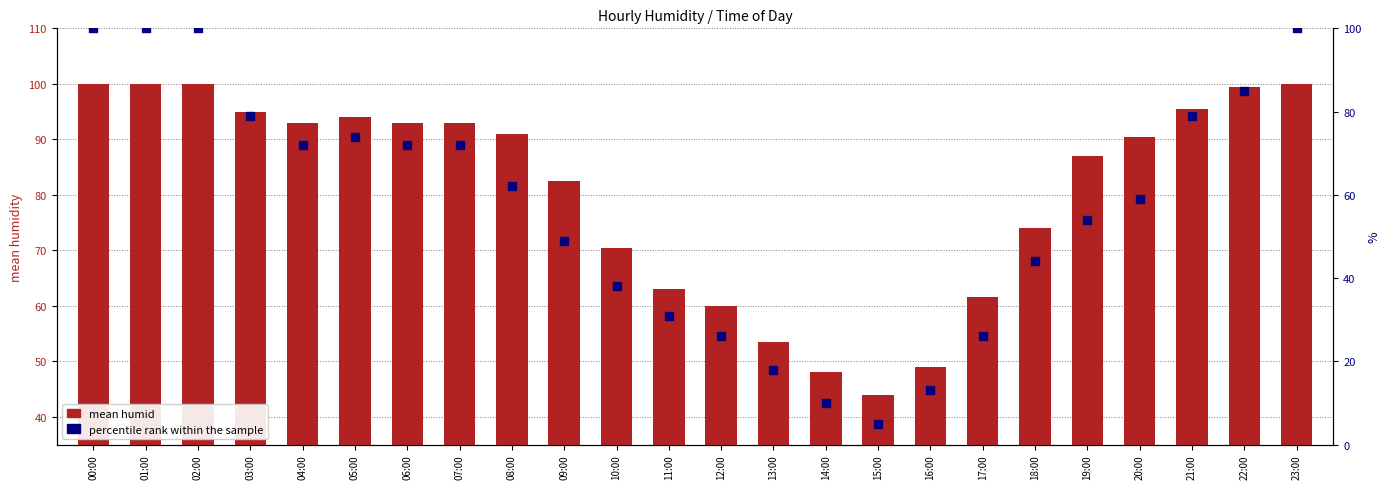

Is the value of percentile rank within the sample at 16:00 greater than the value of mean humid at 10:00?

No